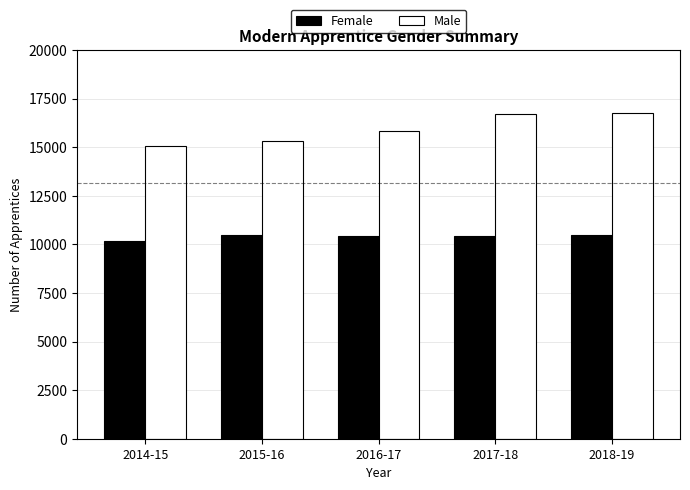

Which series has the largest total across all categories?

Male